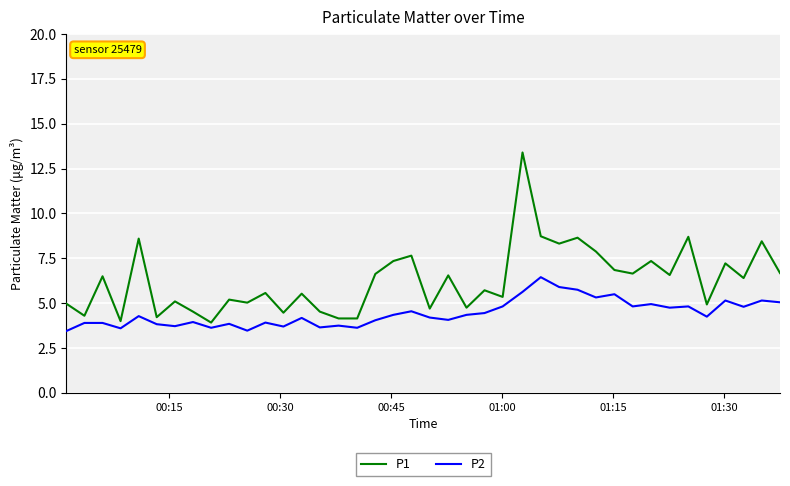

True or false: P1 has more than 2 points higher than both neighbors.

True